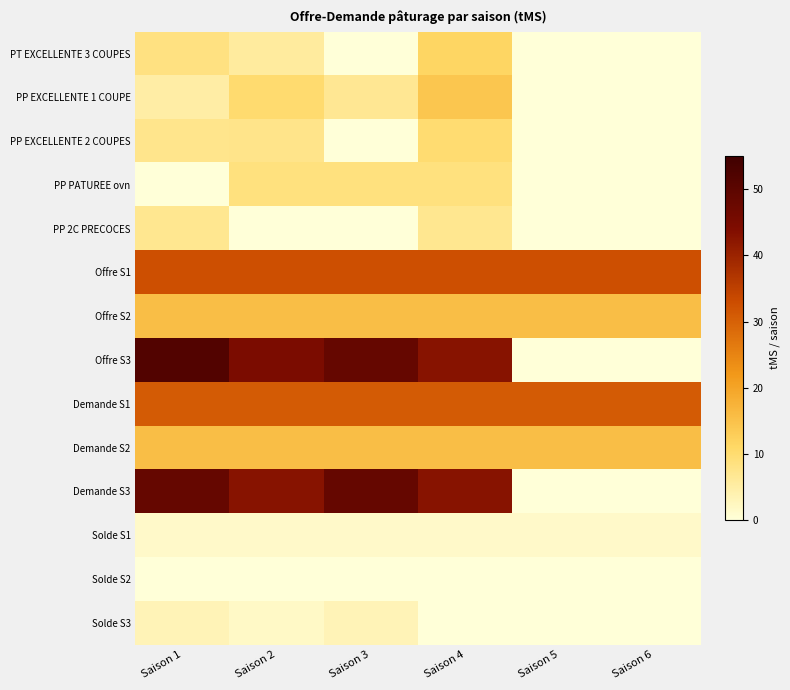

Between Saison 5 and Saison 1, which is larger?

Saison 1